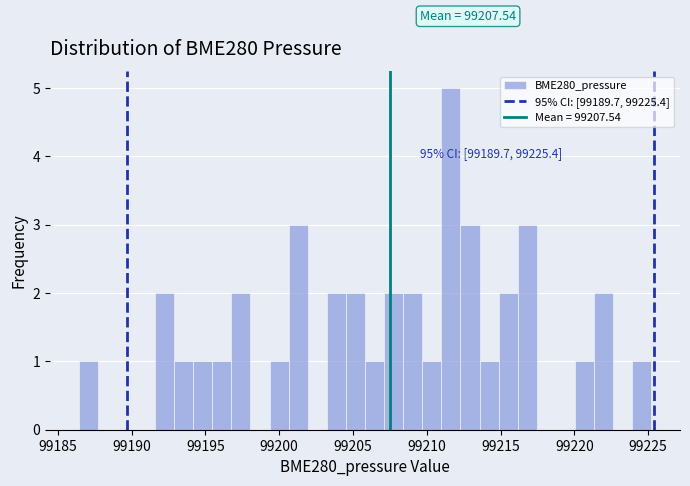

Read against the x-axis, roughly where is the centre of the tallest bar?

99211.5